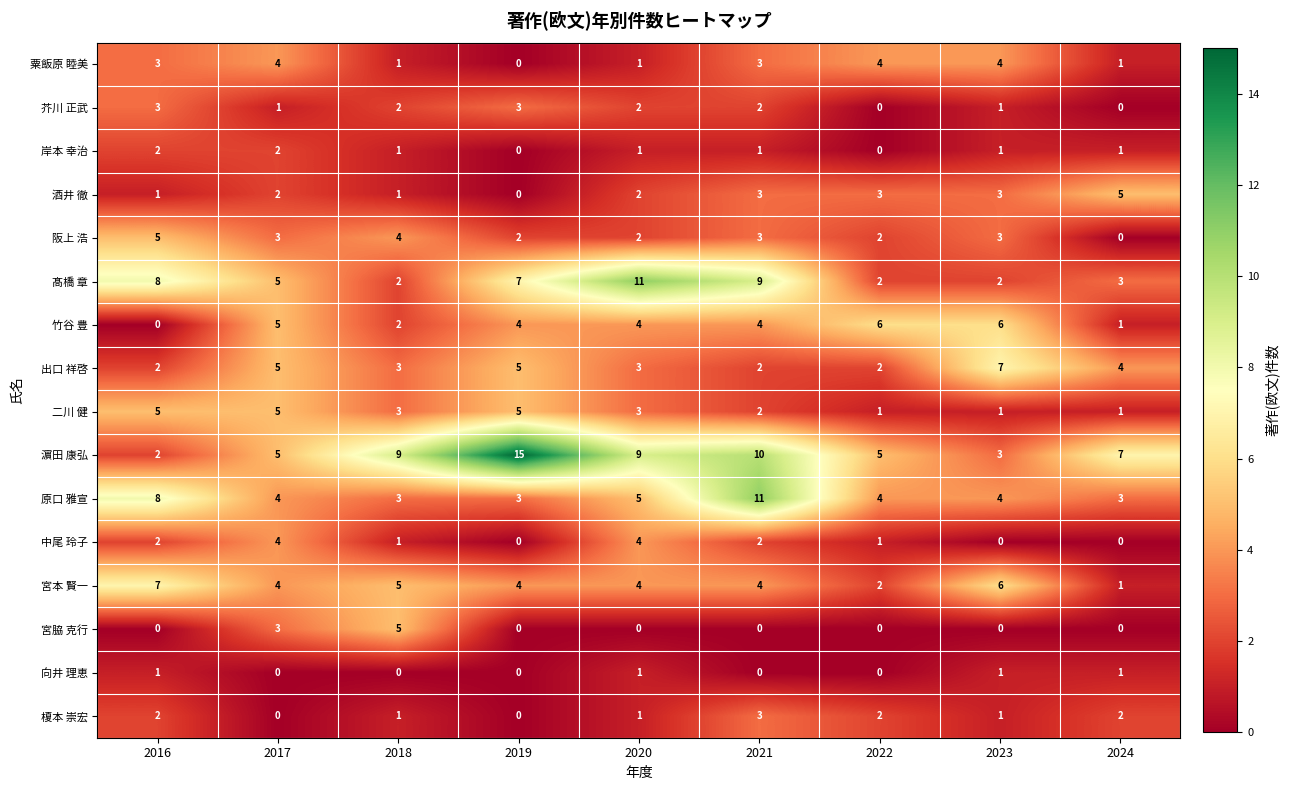

Count the number of categories in the chart.

9